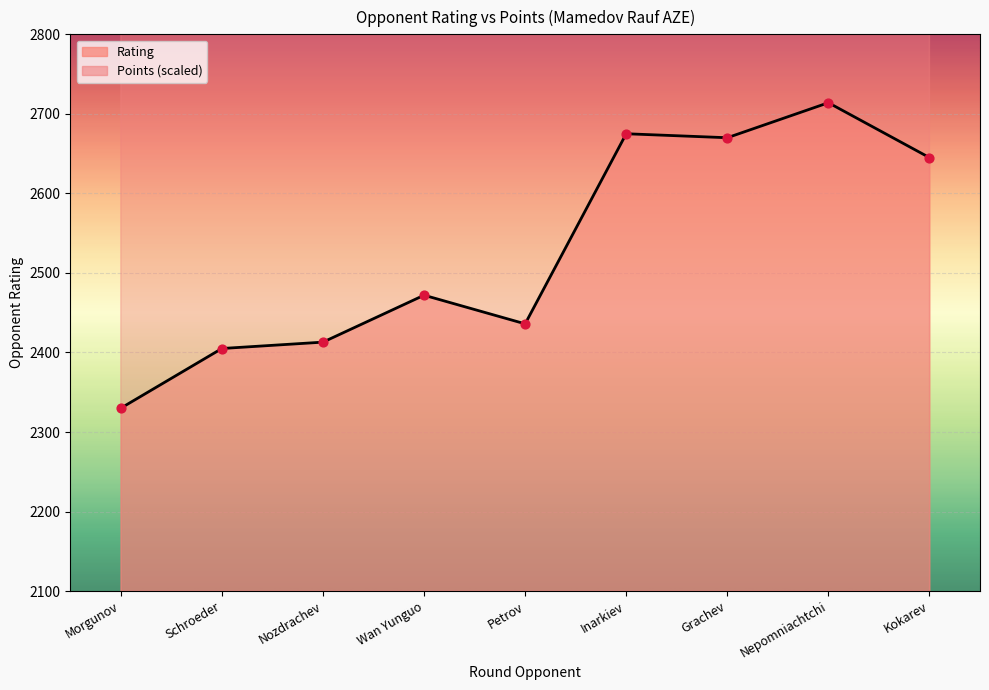

What is the total value across all series at Inarkiev?

6375